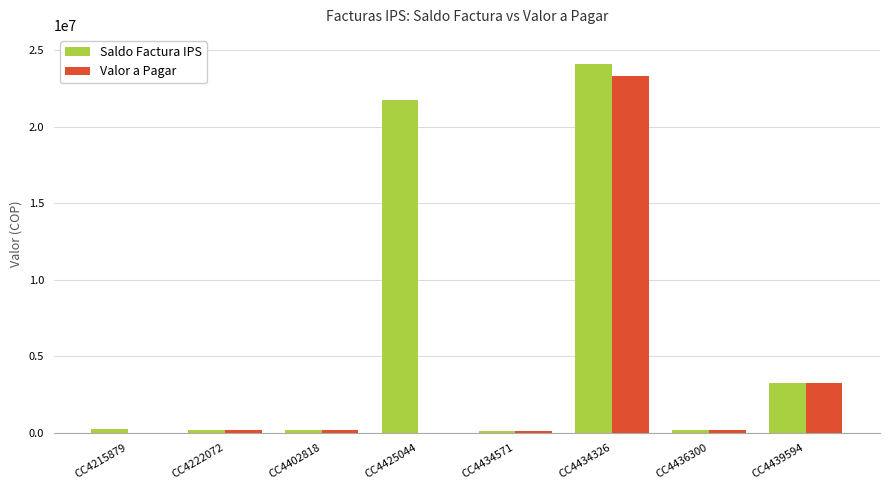

What is the spread (max minus min) of values at CC4434326?

758000